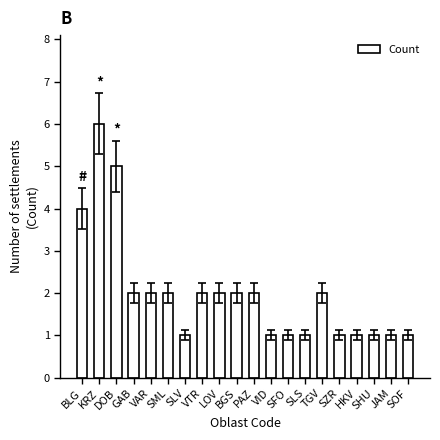

Reading right to left, what are all the values shown in this chart?

1	1	1	1	1	2	1	1	1	2	2	2	2	1	2	2	2	5	6	4